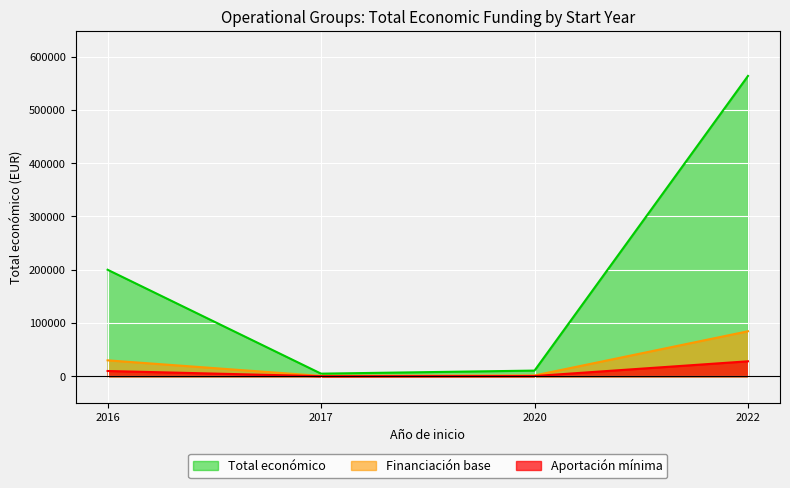

Is the value of Total económico at 2022 greater than the value of Financiación base at 2016?

Yes